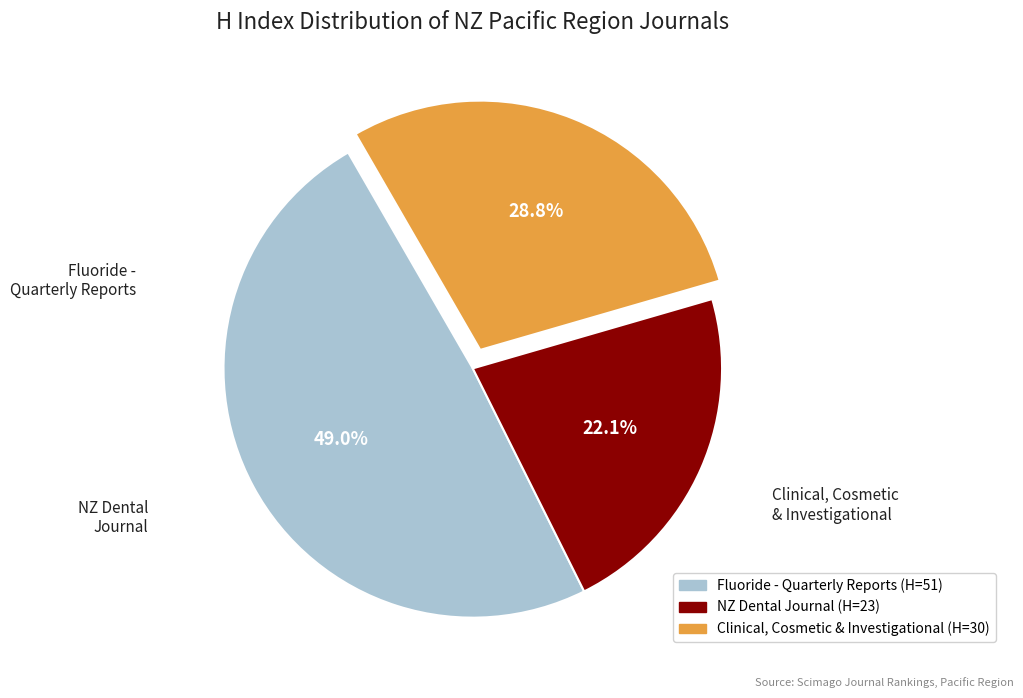

To the nearest percent, what is the difference between the largest and smallest slice percentages?

27%